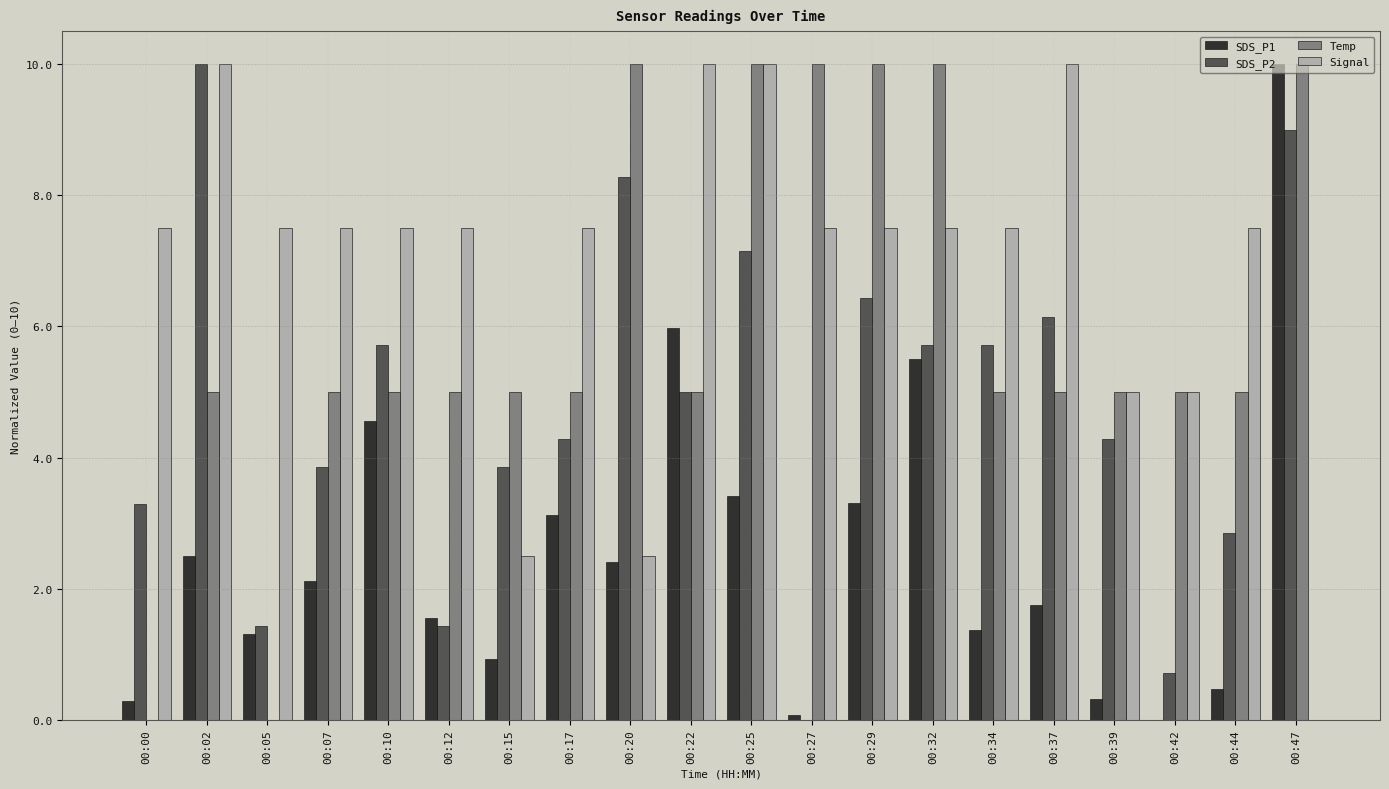

Between 00:17 and 00:25, which series saw the biggest shift?

Temp